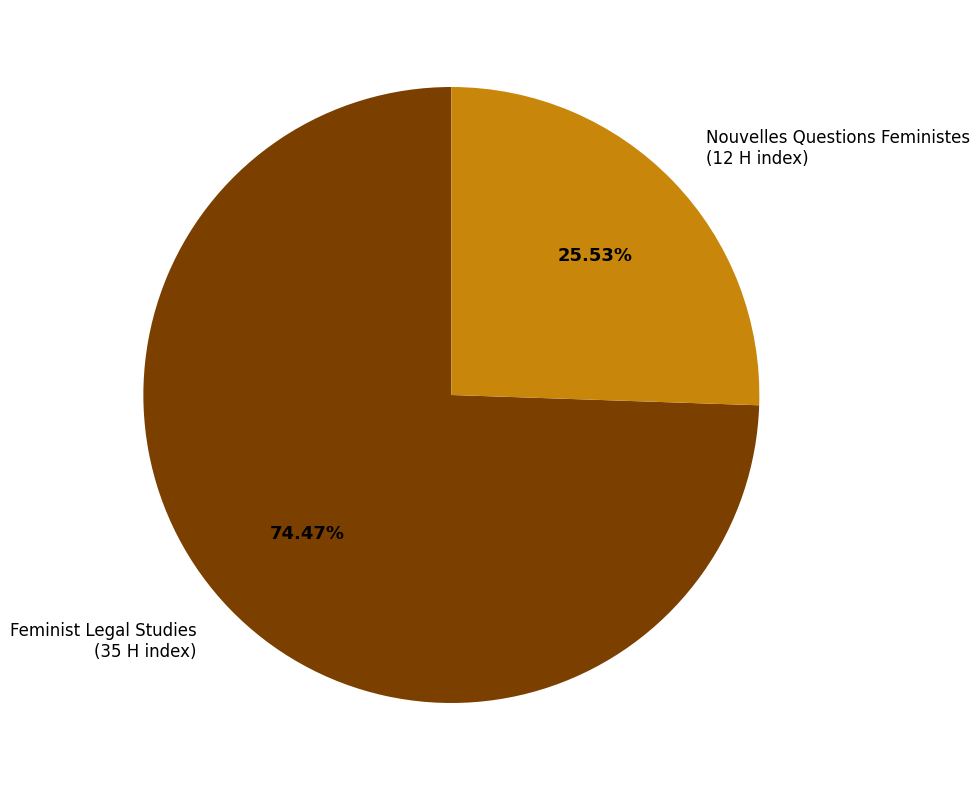

How many slices are in this pie chart?

2